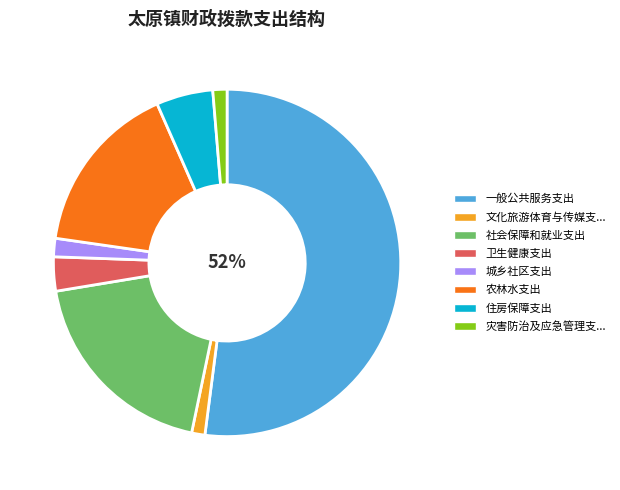

Is there any slice that represents more than half of the pie?

Yes